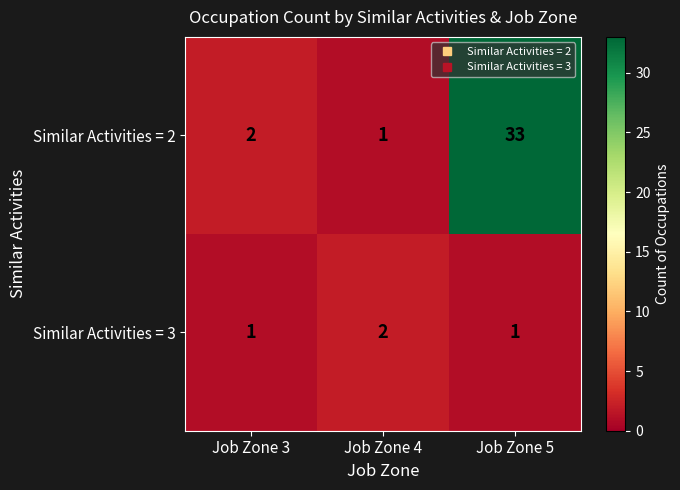

How many Similar Activities = 3 values are between 1 and 2?

3